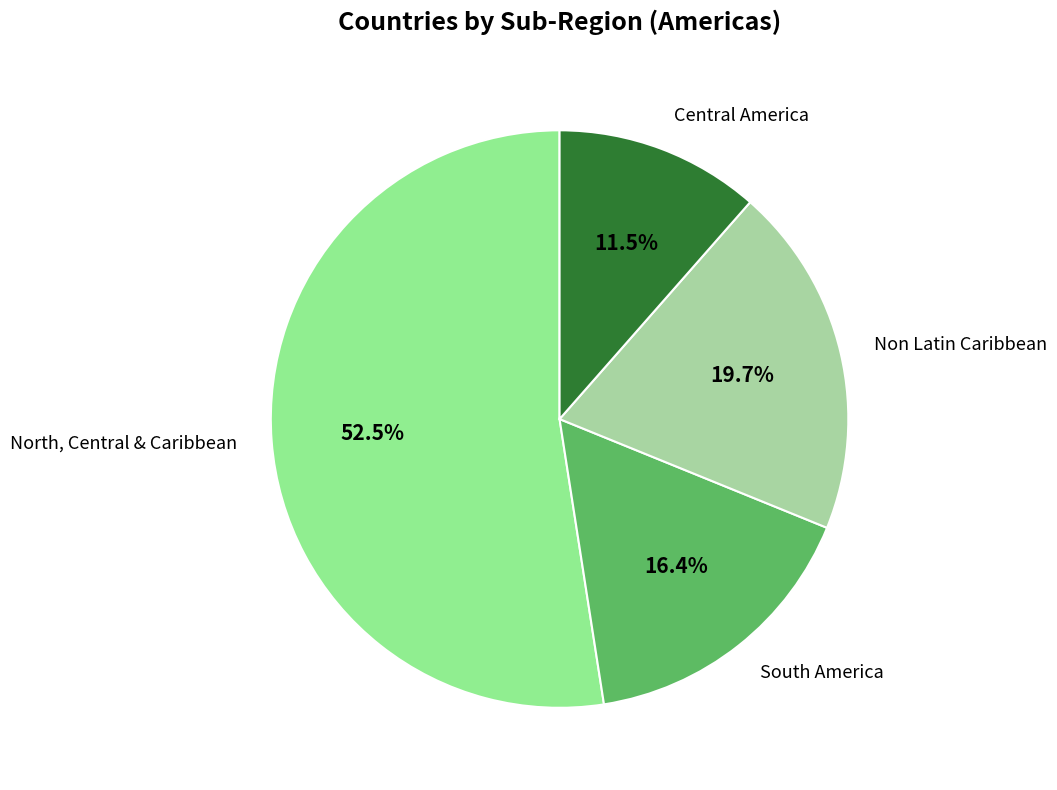

Rank the categories by value from lowest to highest.

Central America, South America, Non Latin Caribbean, North, Central & Caribbean